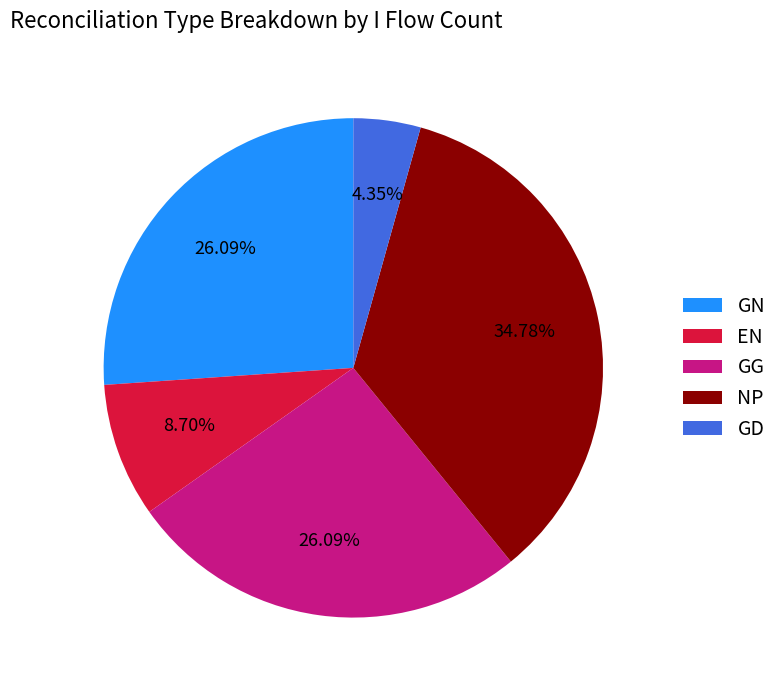

Which category has the smallest portion of the pie?

GD